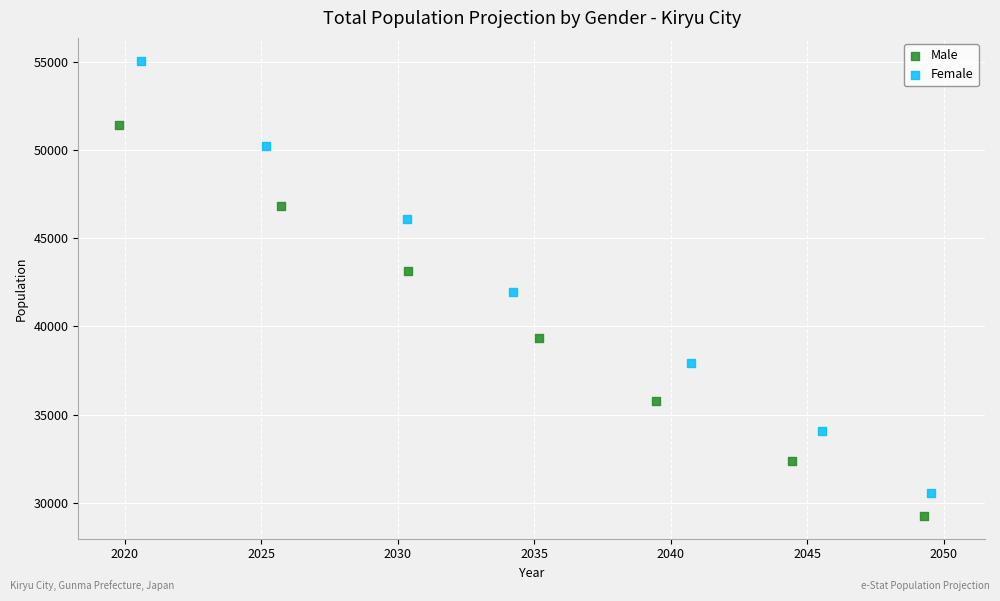

What are all the series names shown in the legend?

Male, Female